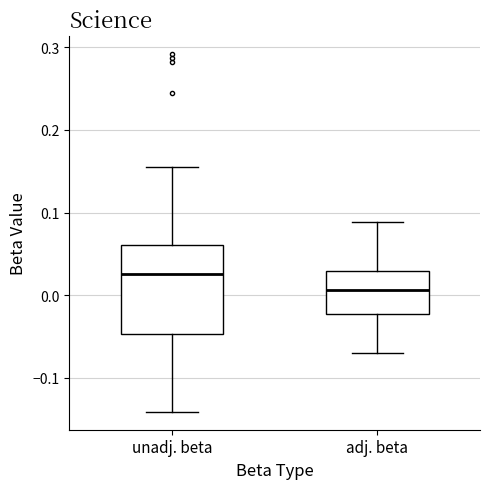

Reading left to right, read every box against the y-axis: the position of its median line, the range the box covers, and the ends of its whiskers. The values are not printed on the chart, so give them approximately, as read against the axis.

unadj. beta: median 0.03, box -0.05 to 0.06, whiskers -0.14 to 0.16
adj. beta: median 0.01, box -0.02 to 0.03, whiskers -0.07 to 0.09